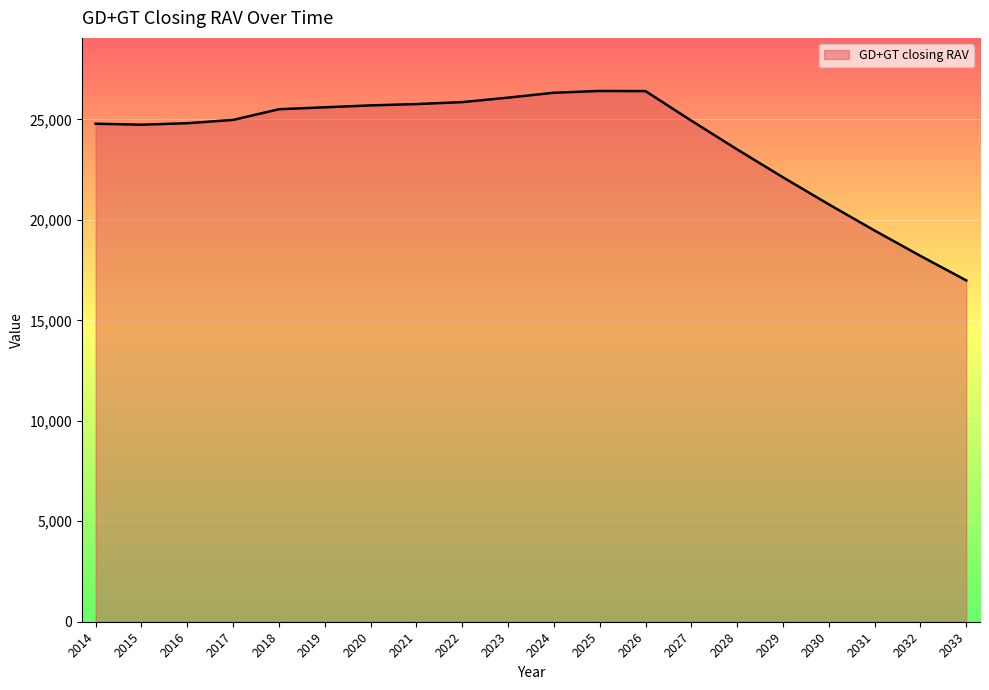

What is the approximate value at 2031?

19469.3